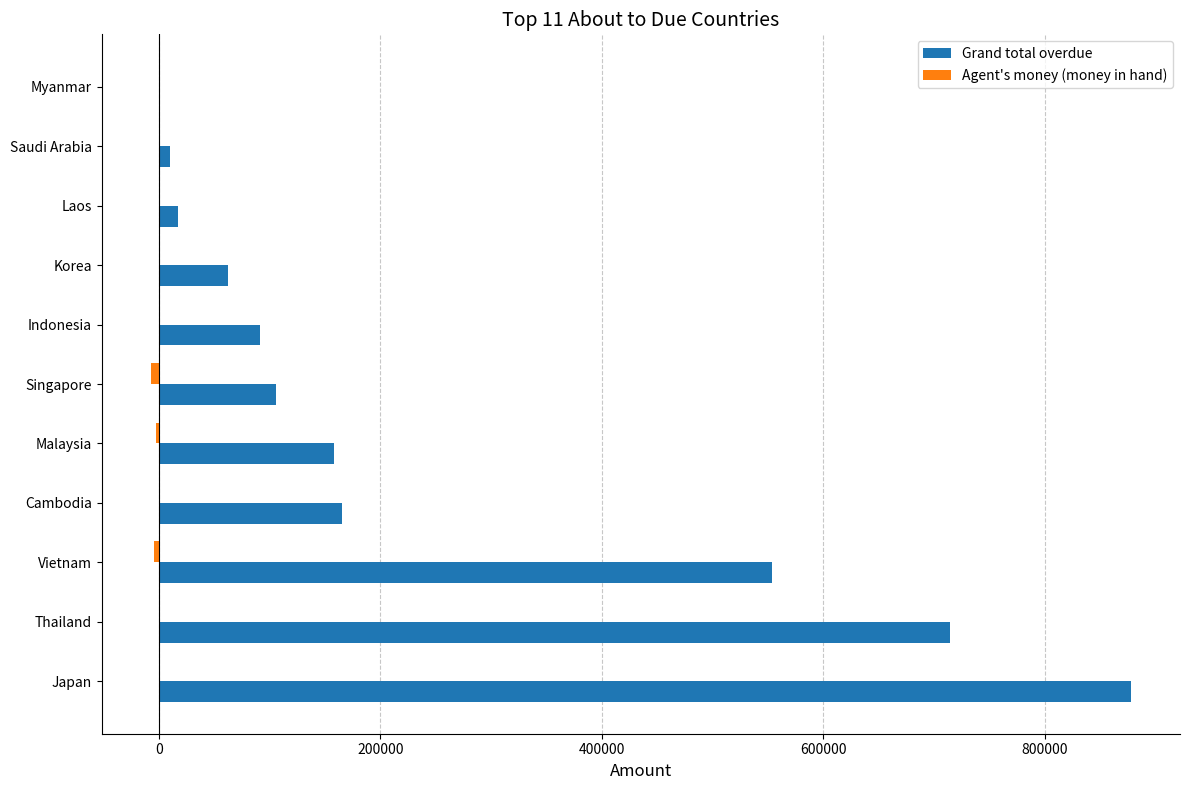

At which category is the sum across all series the highest?

Japan